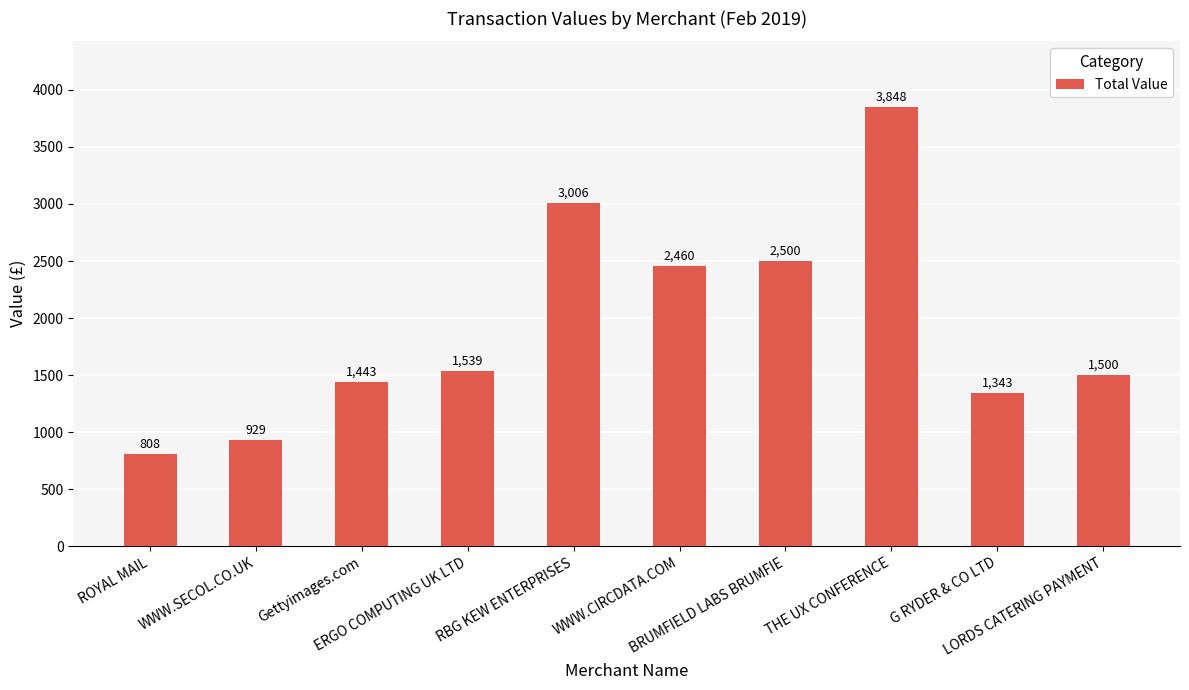

What is the difference between the maximum and minimum values?

3040.2